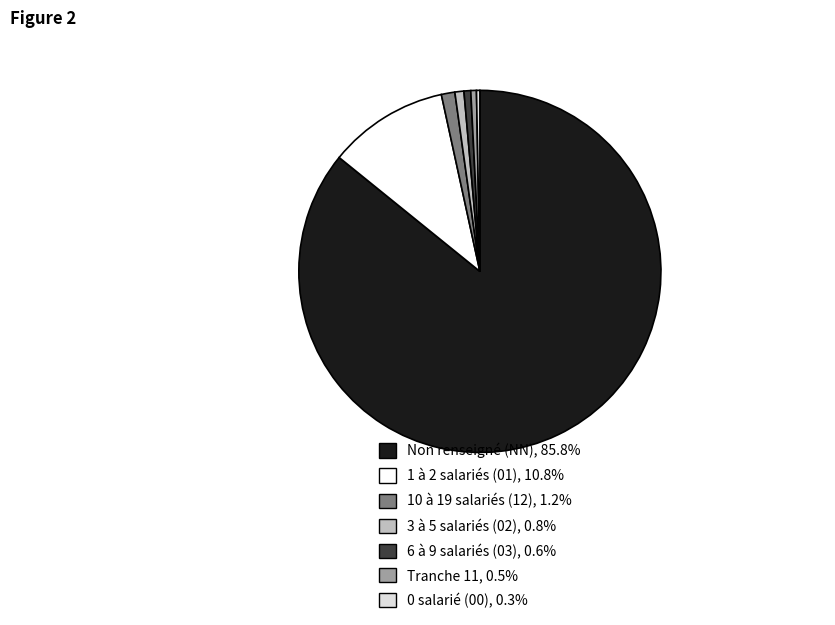

Does any single category account for the majority?

Yes